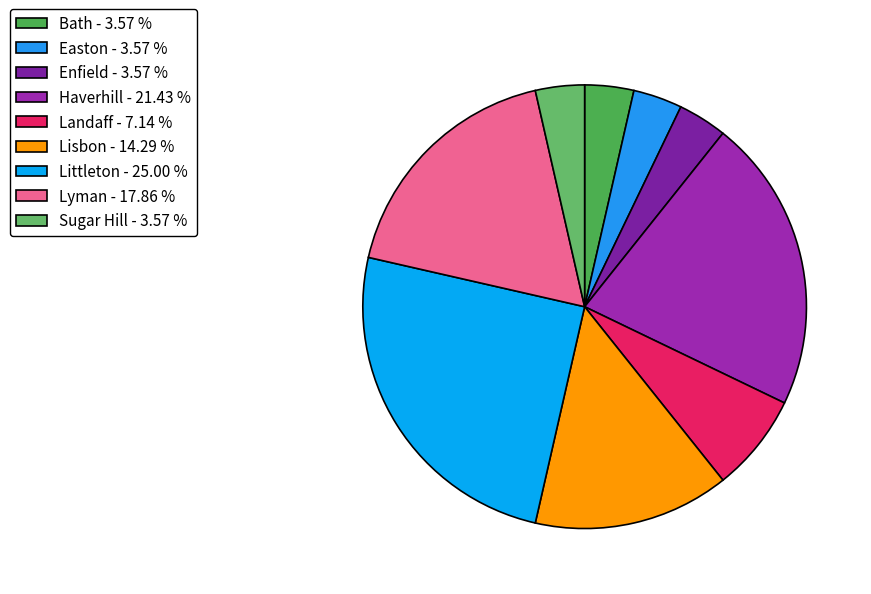

Is the sum of Littleton and Easton greater than half?

No